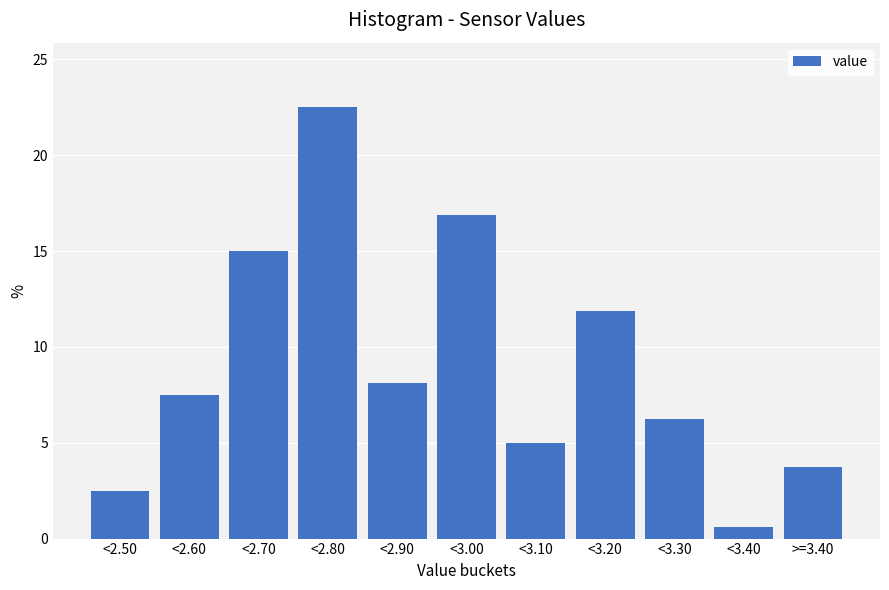

At which category does the chart reach its minimum across all series?

<3.40